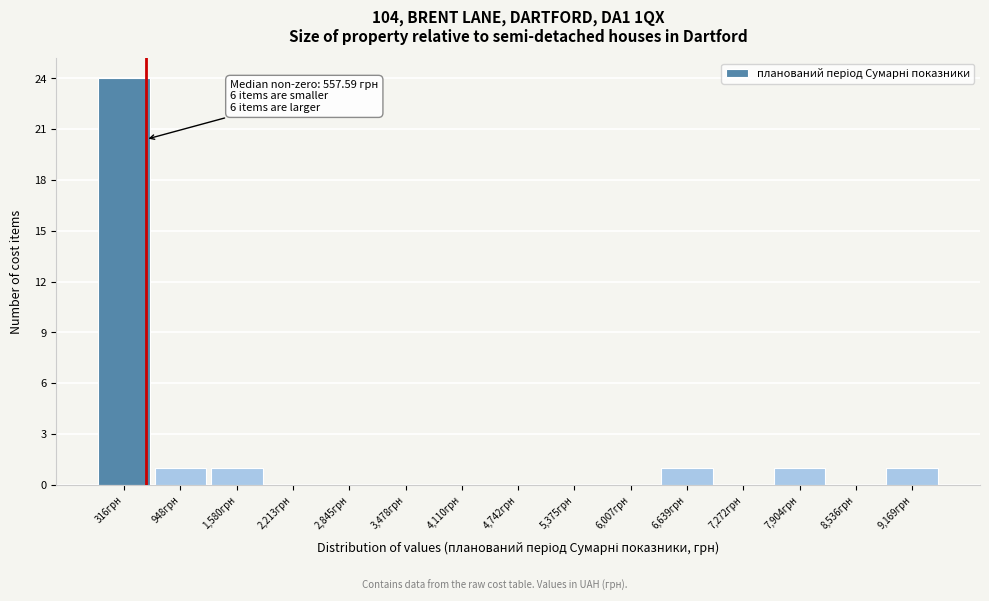

Which range on the x-axis has the tallest bar?

0 to 600